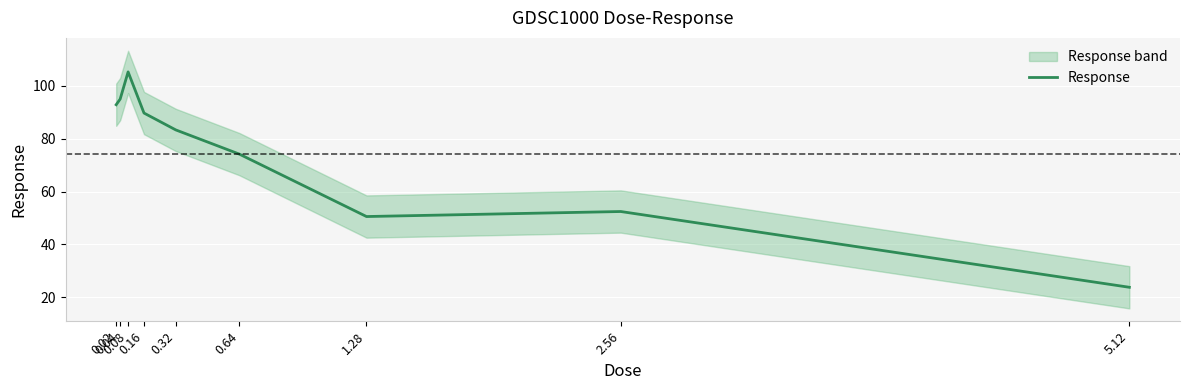

The chart shows a value of 83.4 at 0.32. True or false?

True